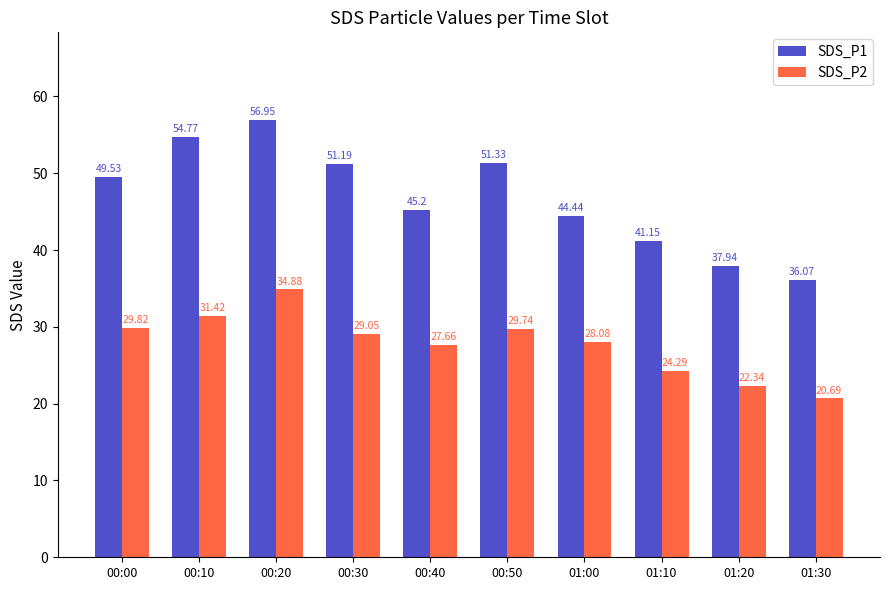

What is the difference between the highest and lowest values at 00:10?

23.4